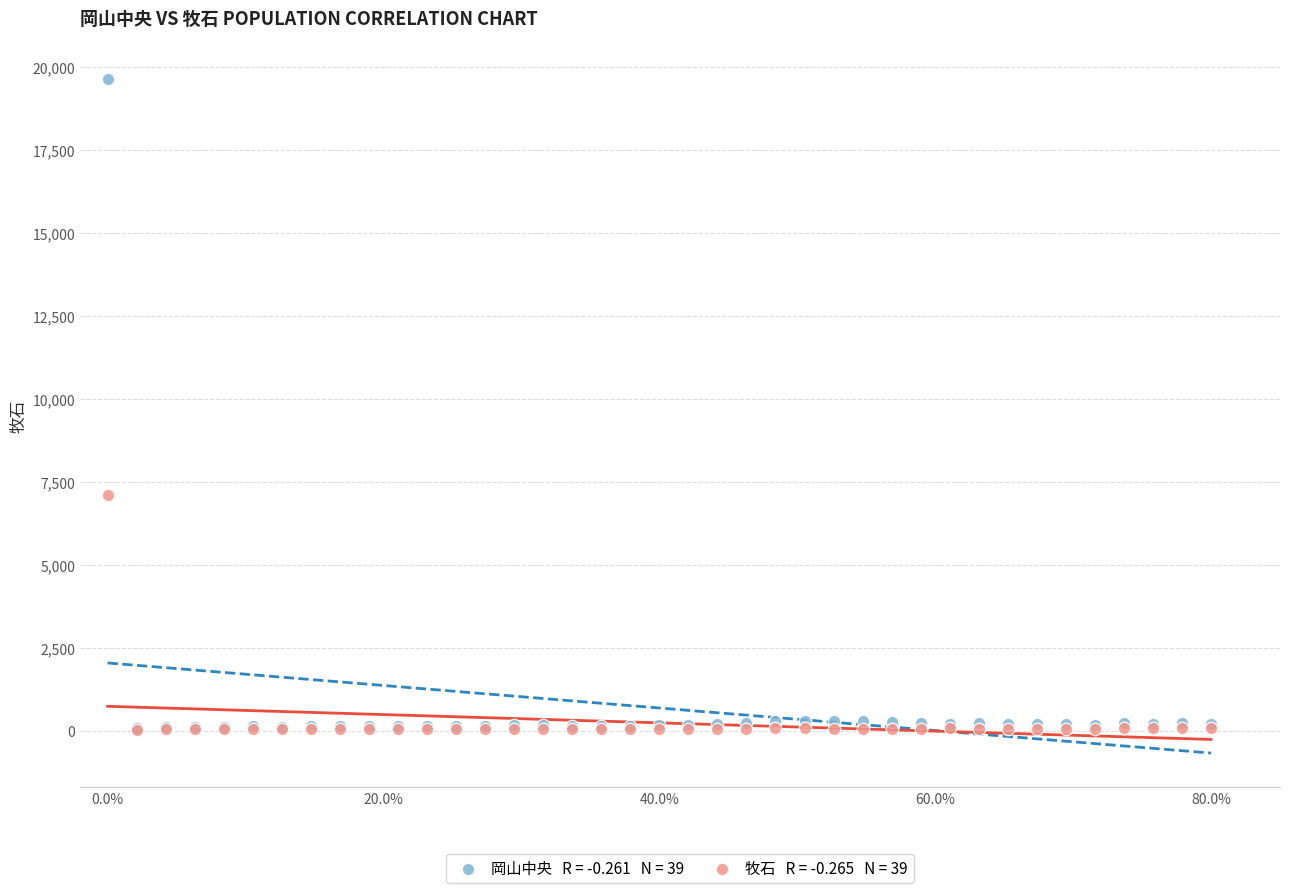

Across all series, what Y value is closest to 9844?

7108